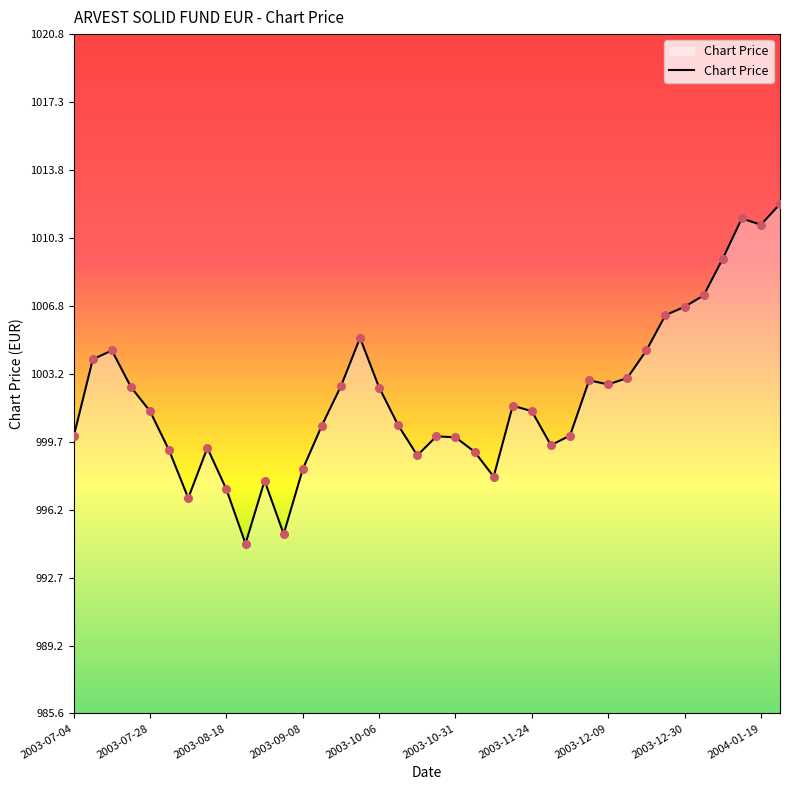

What is the minimum value shown in the chart?

994.4